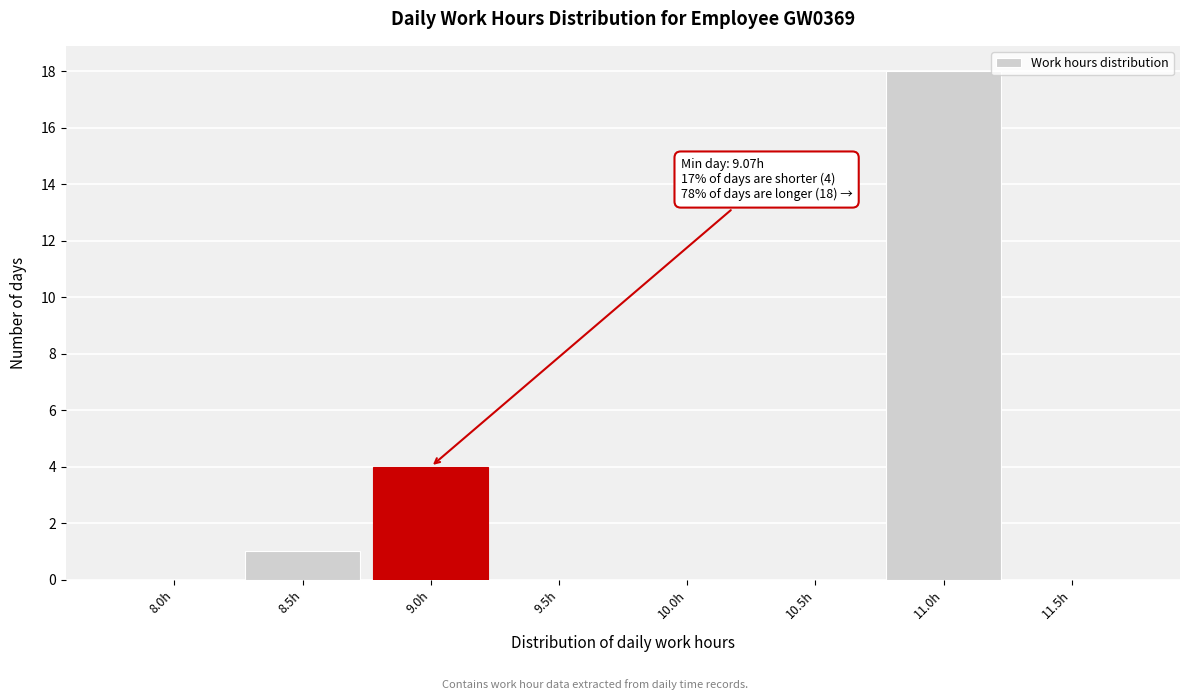

Reading right to left, list all the values displayed in this chart.

11.5h=0	11.0h=18	10.5h=0	10.0h=0	9.5h=0	9.0h=4	8.5h=1	8.0h=0